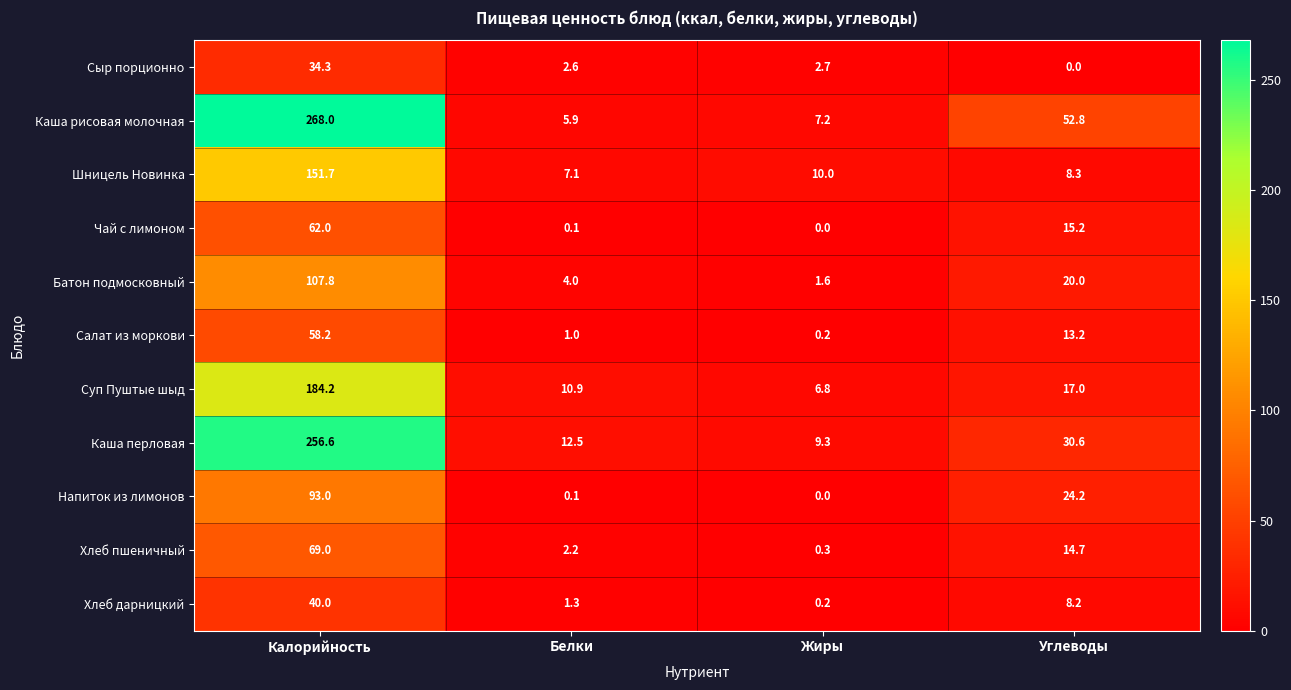

At which category is the sum across all series the highest?

Калорийность